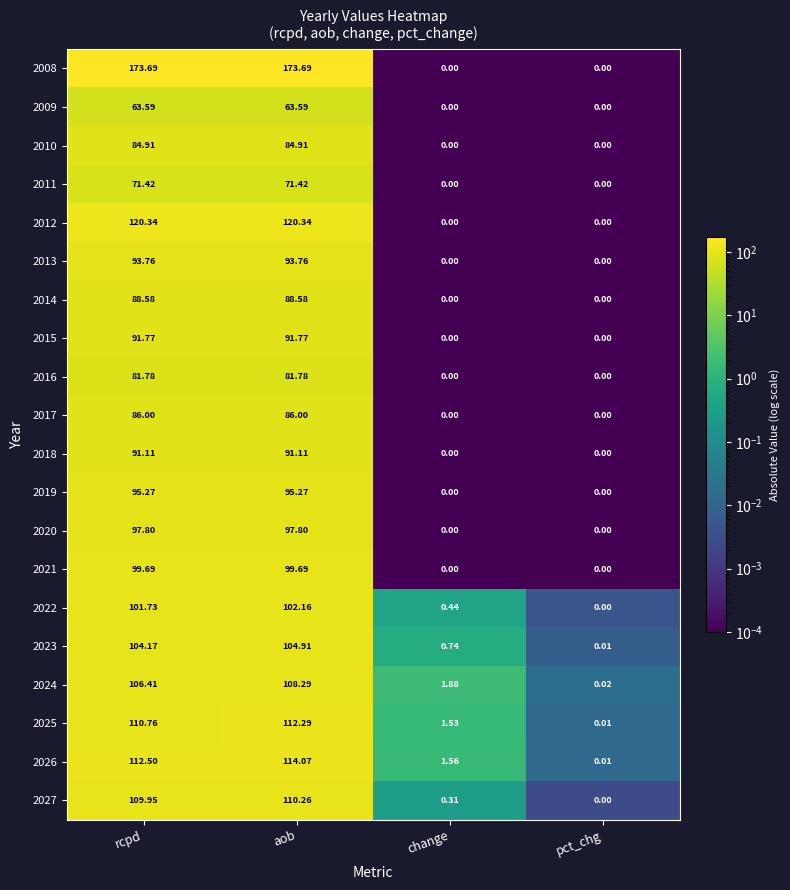

Where does the 2016 series first go above 81?

rcpd